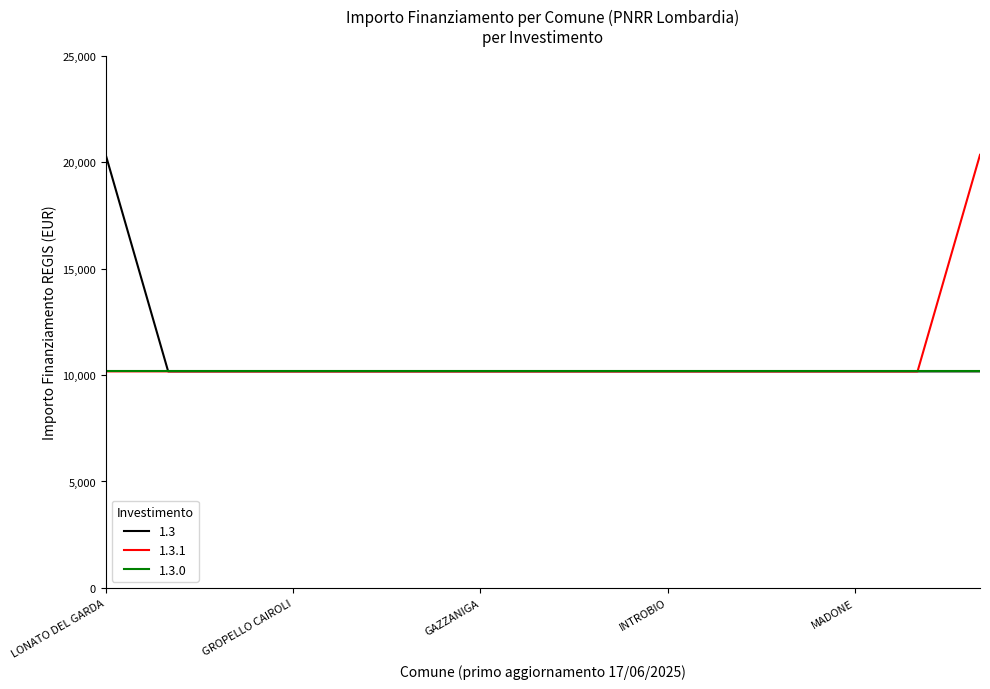

What is the maximum value for 1.3.1?

20344